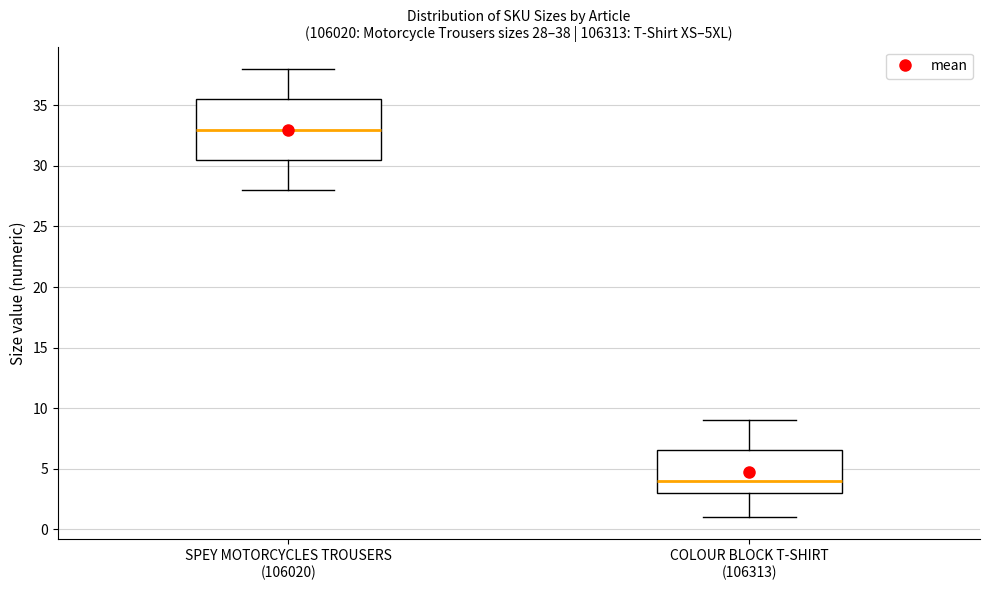

Comparing the boxes themselves (not the whiskers), which one is the tallest?

SPEY MOTORCYCLES TROUSERS (106020)